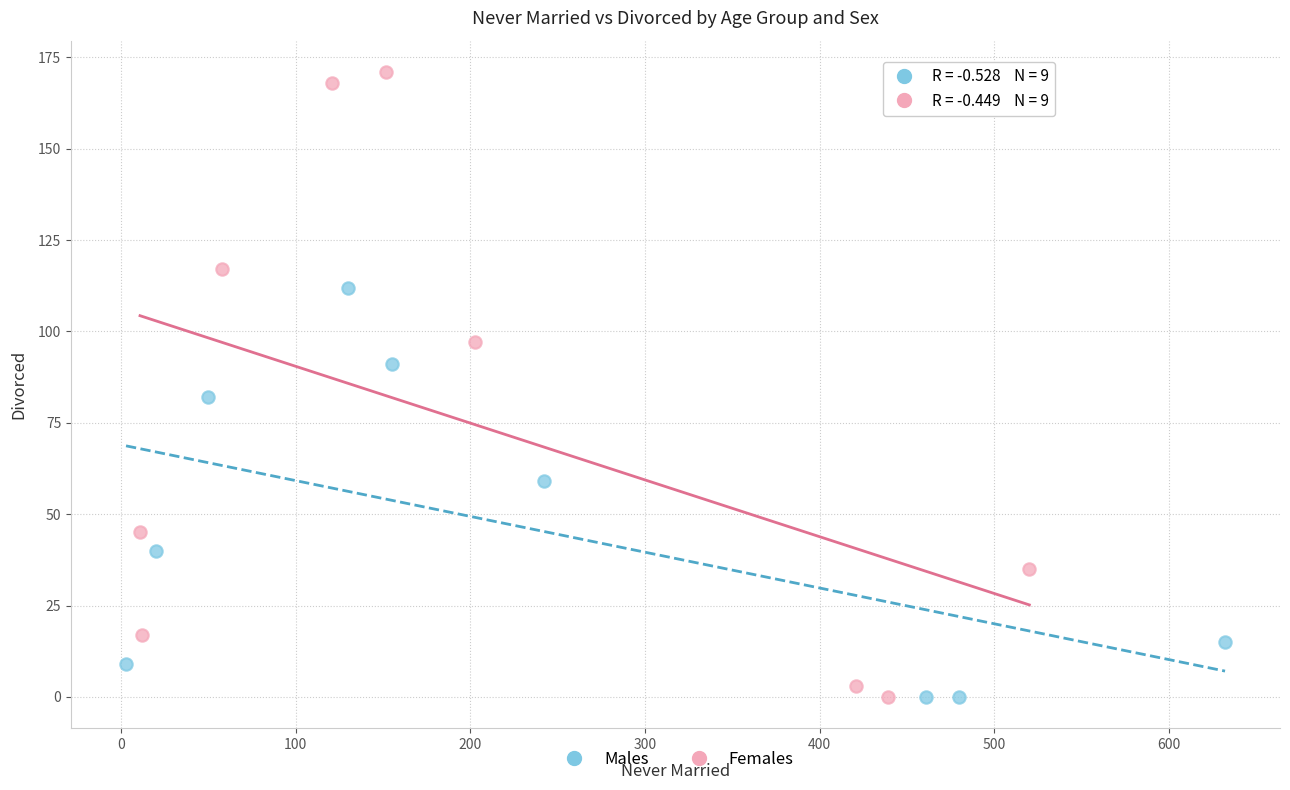

Which series contains the highest Y value?

Females